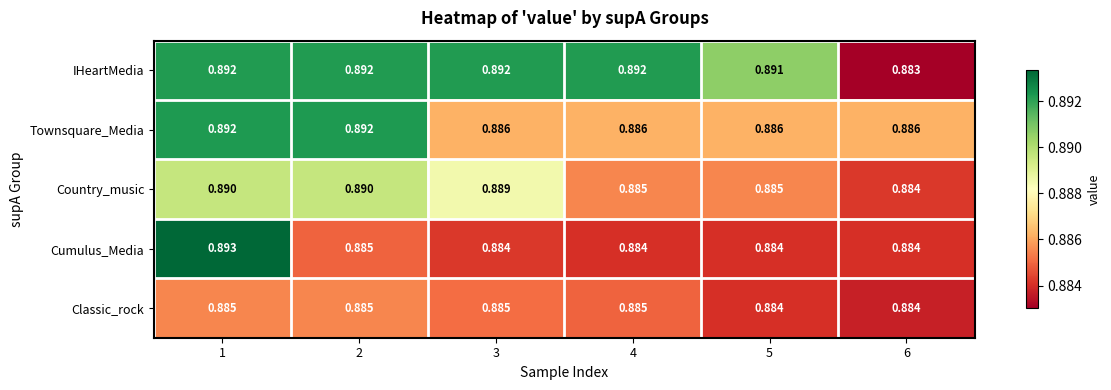

Which series has the largest total across all categories?

IHeartMedia